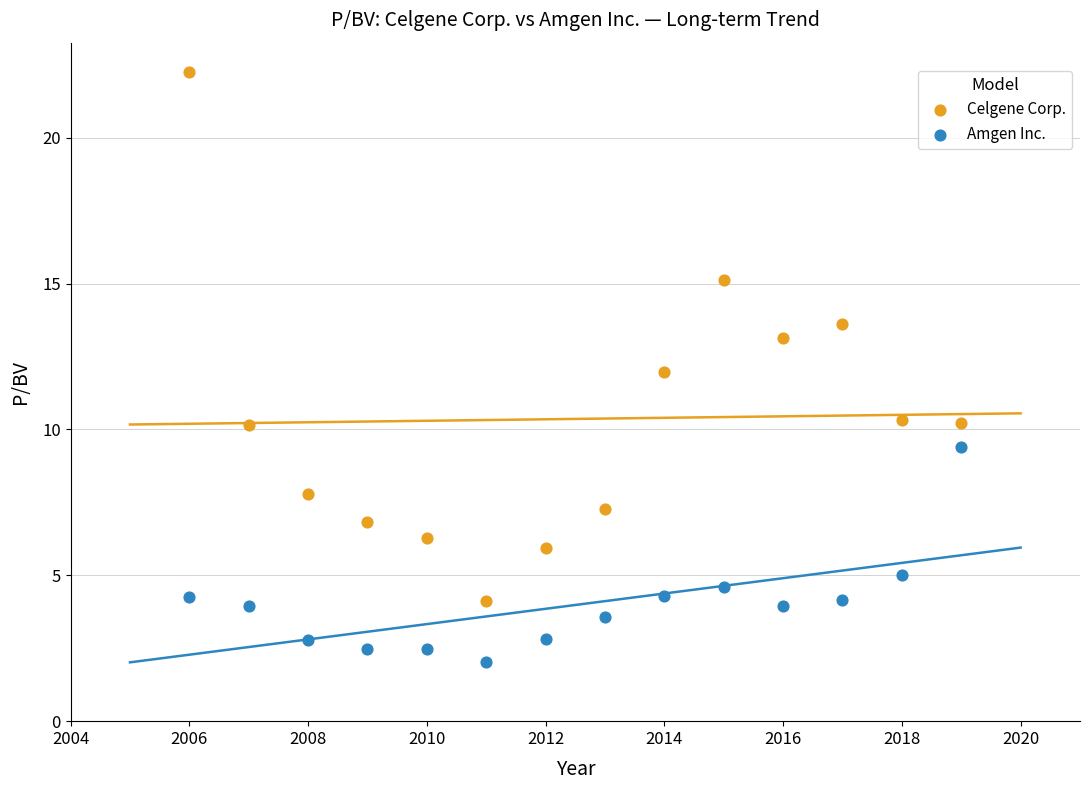

Which series has the largest Y range (max minus min)?

Celgene Corp.